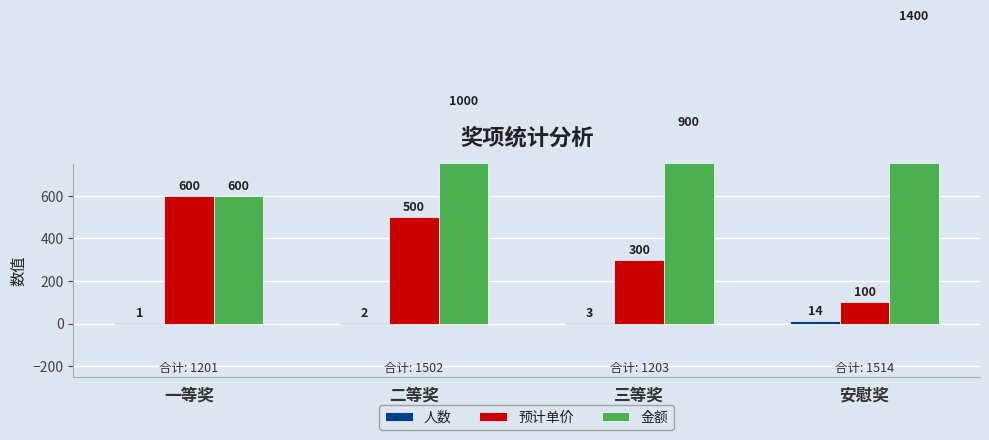

What is the difference between the 人数 values at 安慰奖 and 一等奖?

13